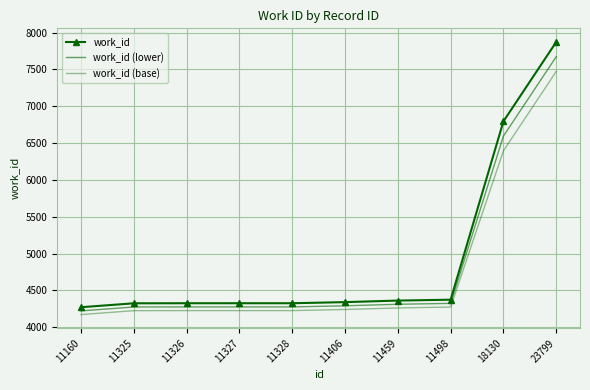

How many values in the work_id (base) series are below 4241?

5